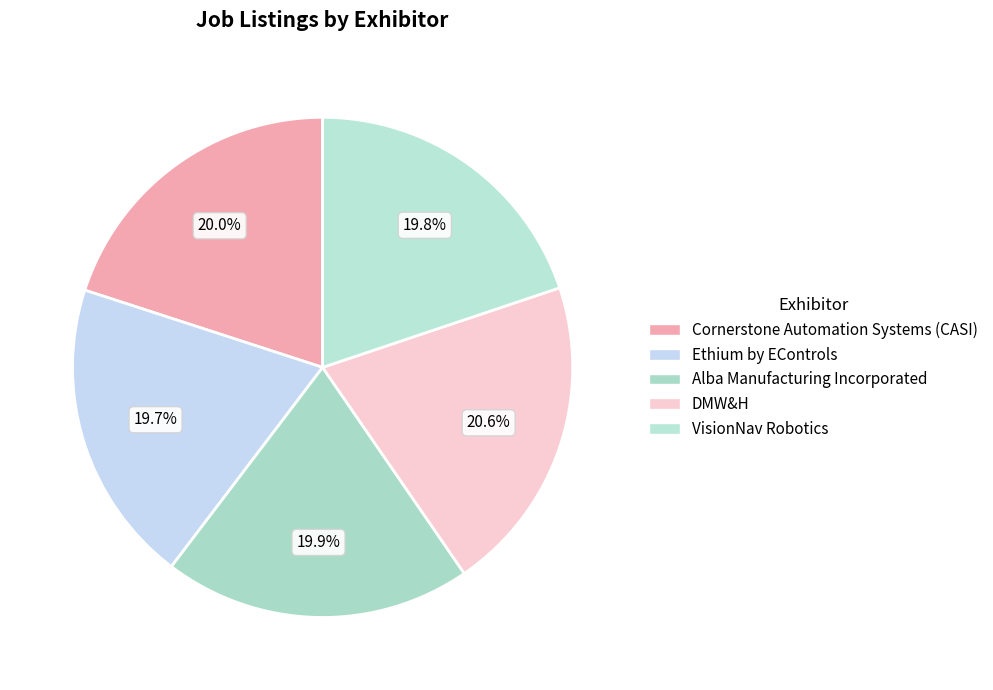

To the nearest percent, what percentage of the pie is Alba Manufacturing Incorporated?

20%